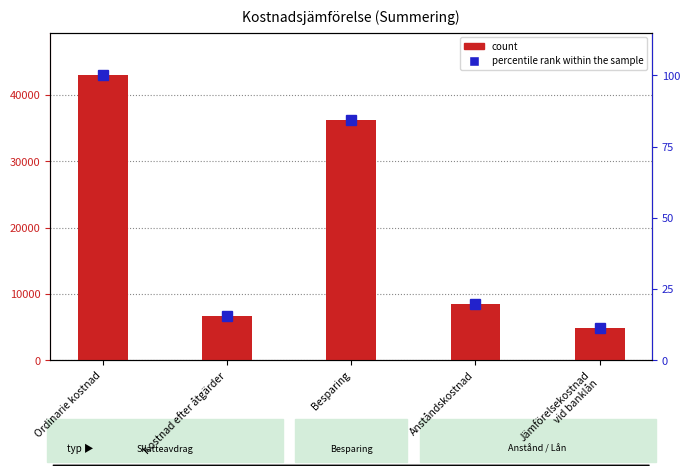

What is the ratio of the value at Jämförelsekostnad
vid banklån to the value at Kostnad efter åtgärder?

0.7